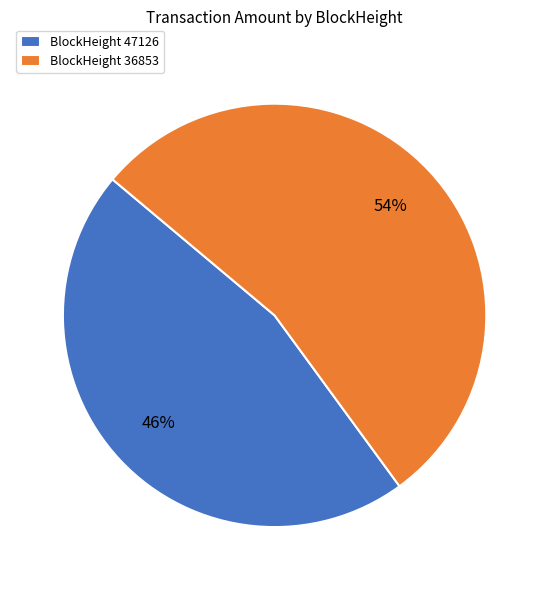

To the nearest percent, what is the difference between the BlockHeight 47126 and BlockHeight 36853 slice percentages?

8%